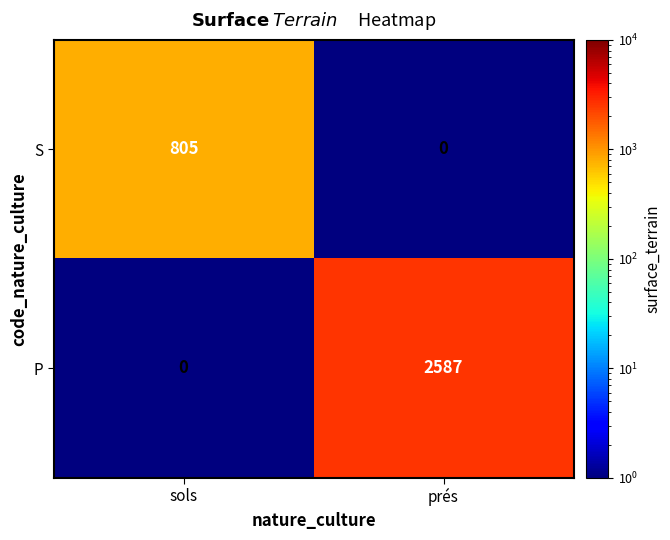

At how many categories does at least one series exceed 2526?

1